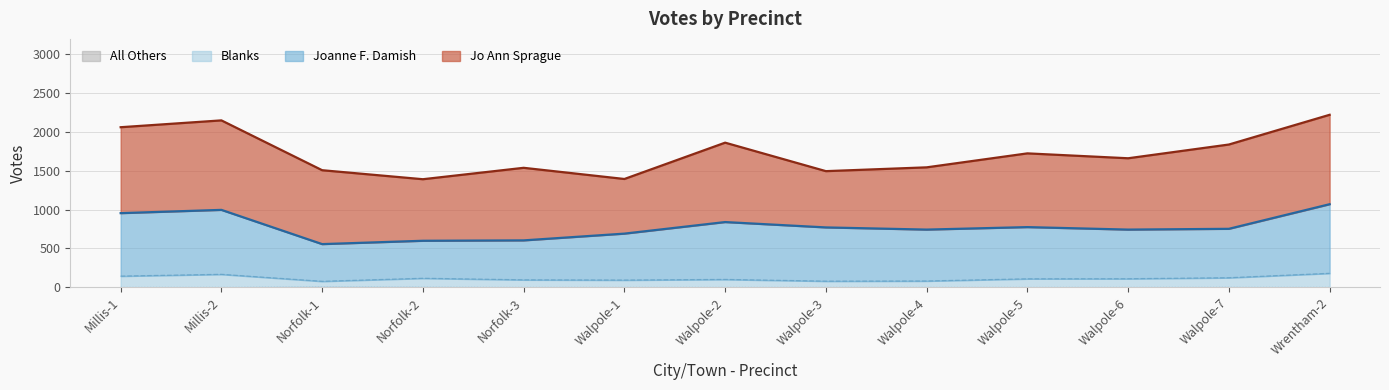

How many data points in Blanks are above 109?

6